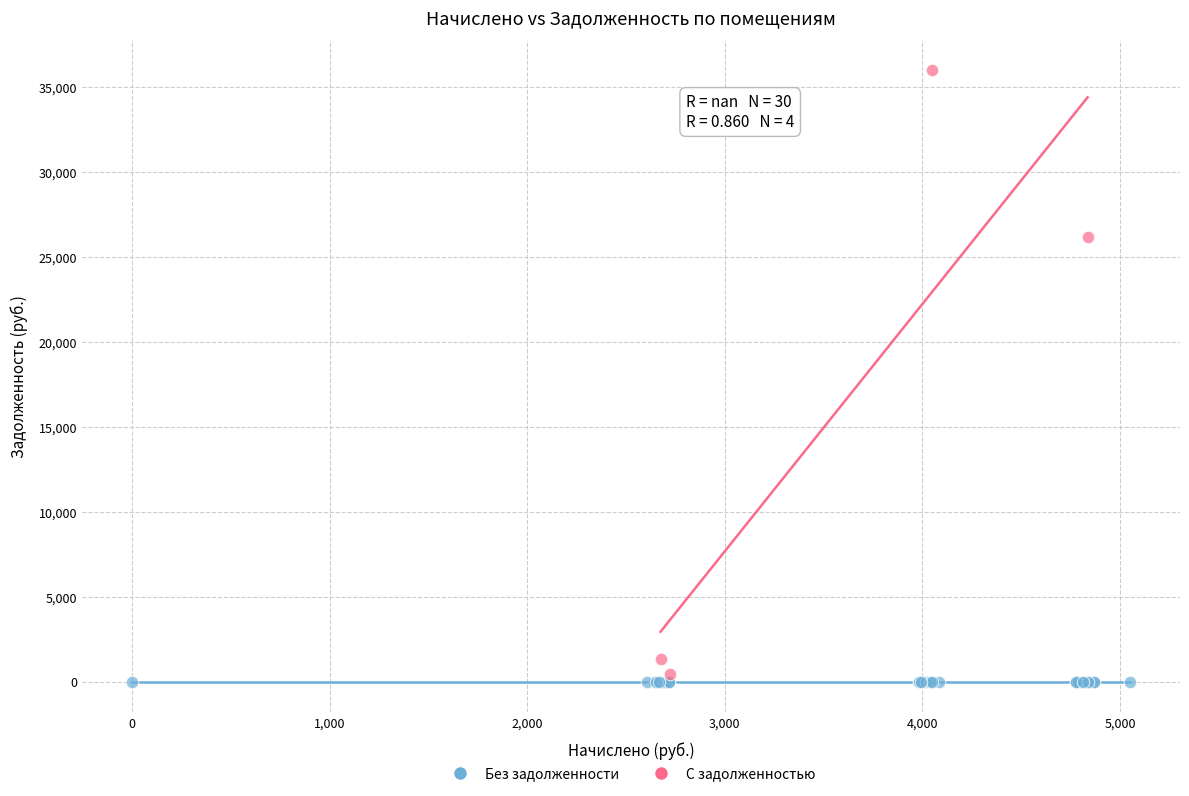

Which series reaches the minimum Y coordinate?

Без задолженности